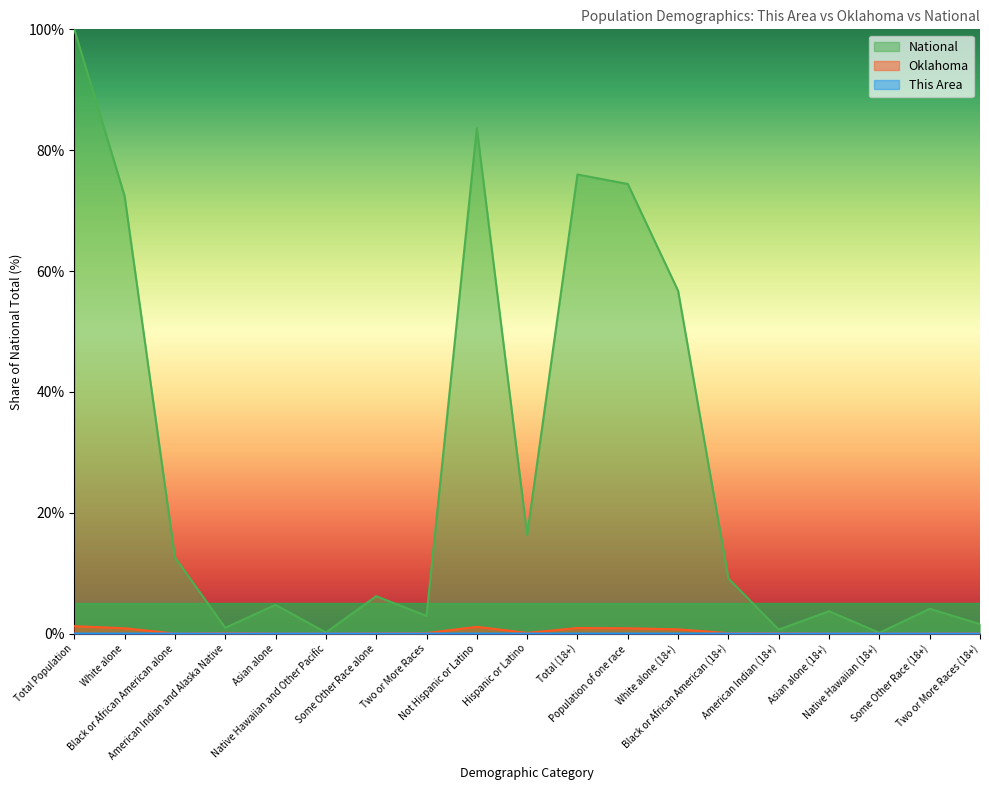

True or false: National and Oklahoma intersect in this chart.

False